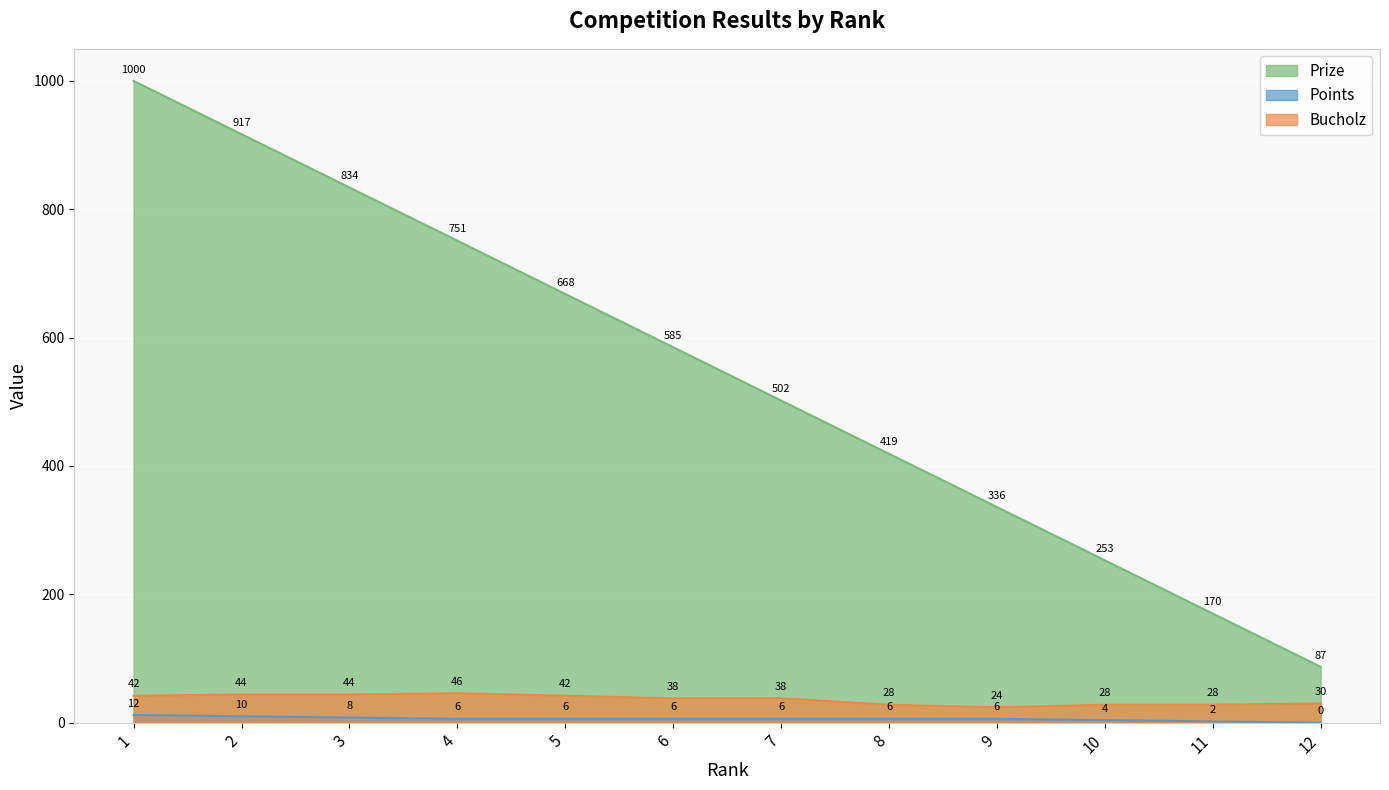

Does the chart display data point markers on the line(s)?

No